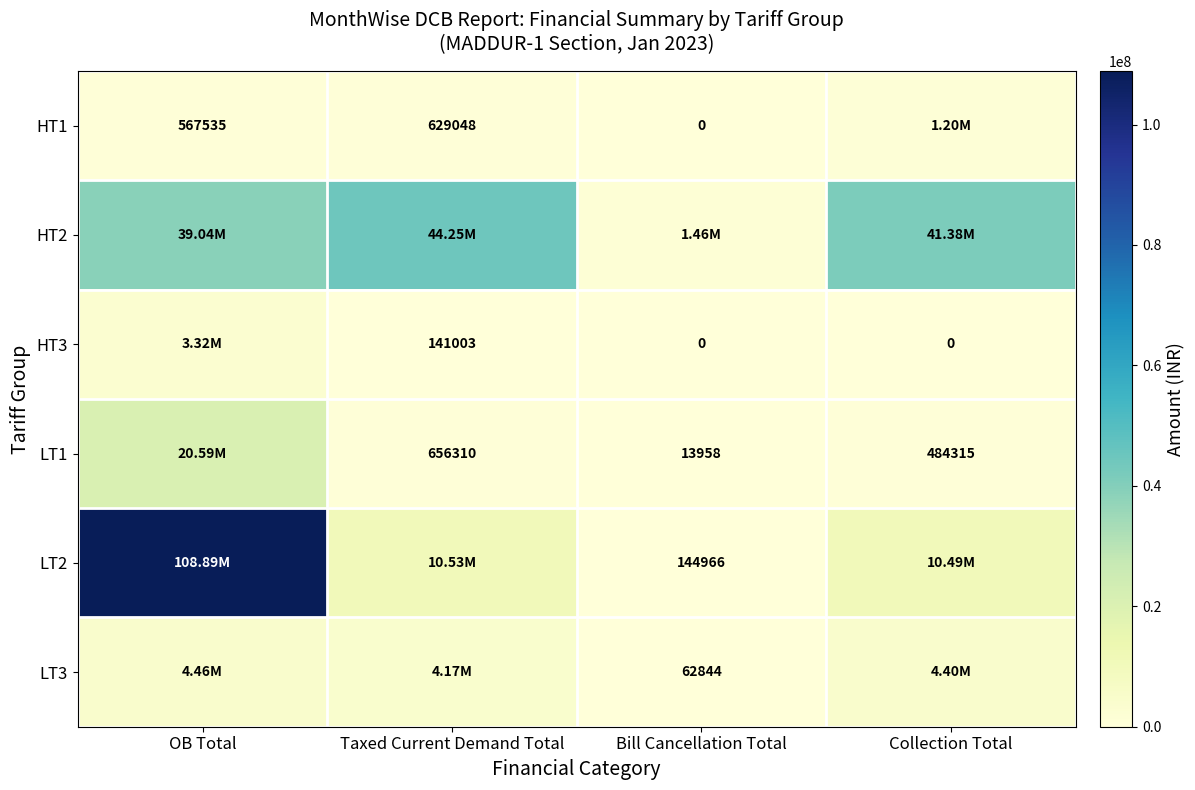

What is the difference between the second highest and second lowest values in the HT1 series?

61513